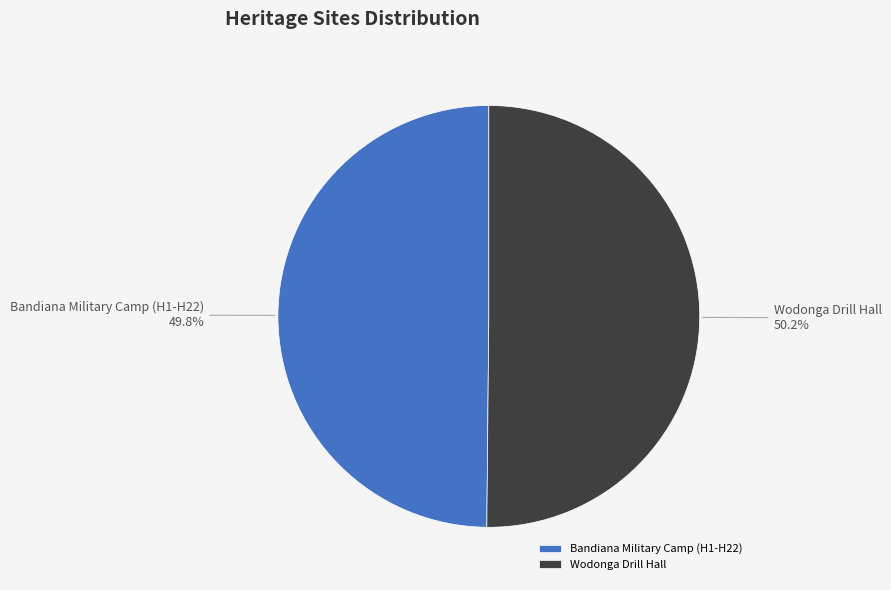

What percentage is the Wodonga Drill Hall slice, to the nearest percent?

50%